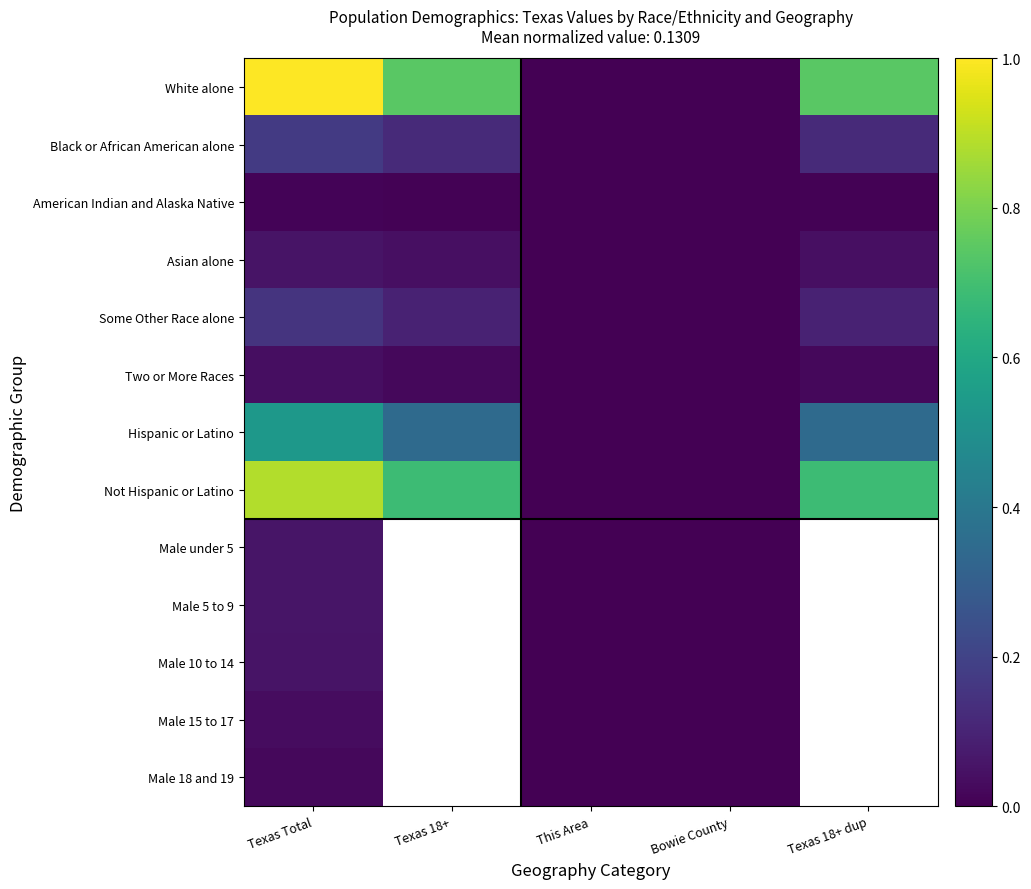

At which label does Hispanic or Latino reach its peak?

Texas Total